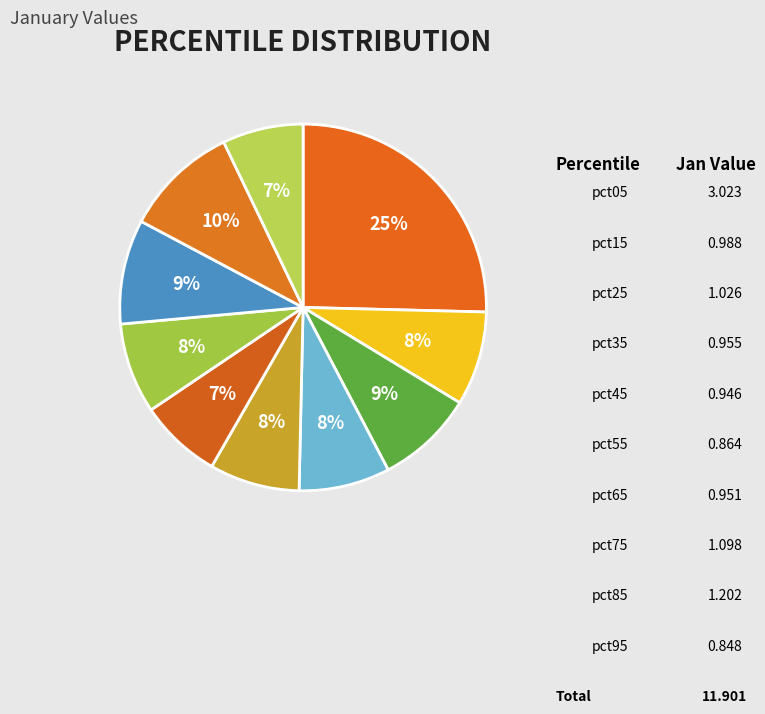

How many slices are in this pie chart?

10